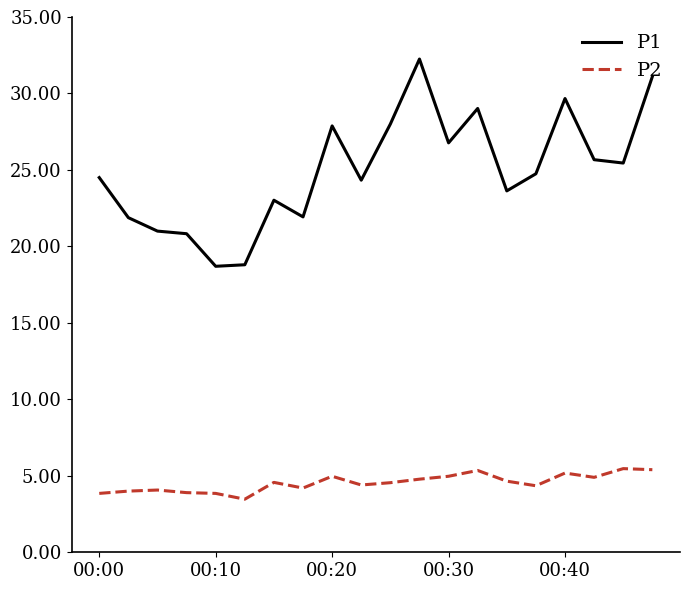

In P1, how many points are lower than both neighbors (excluding endpoints)?

6